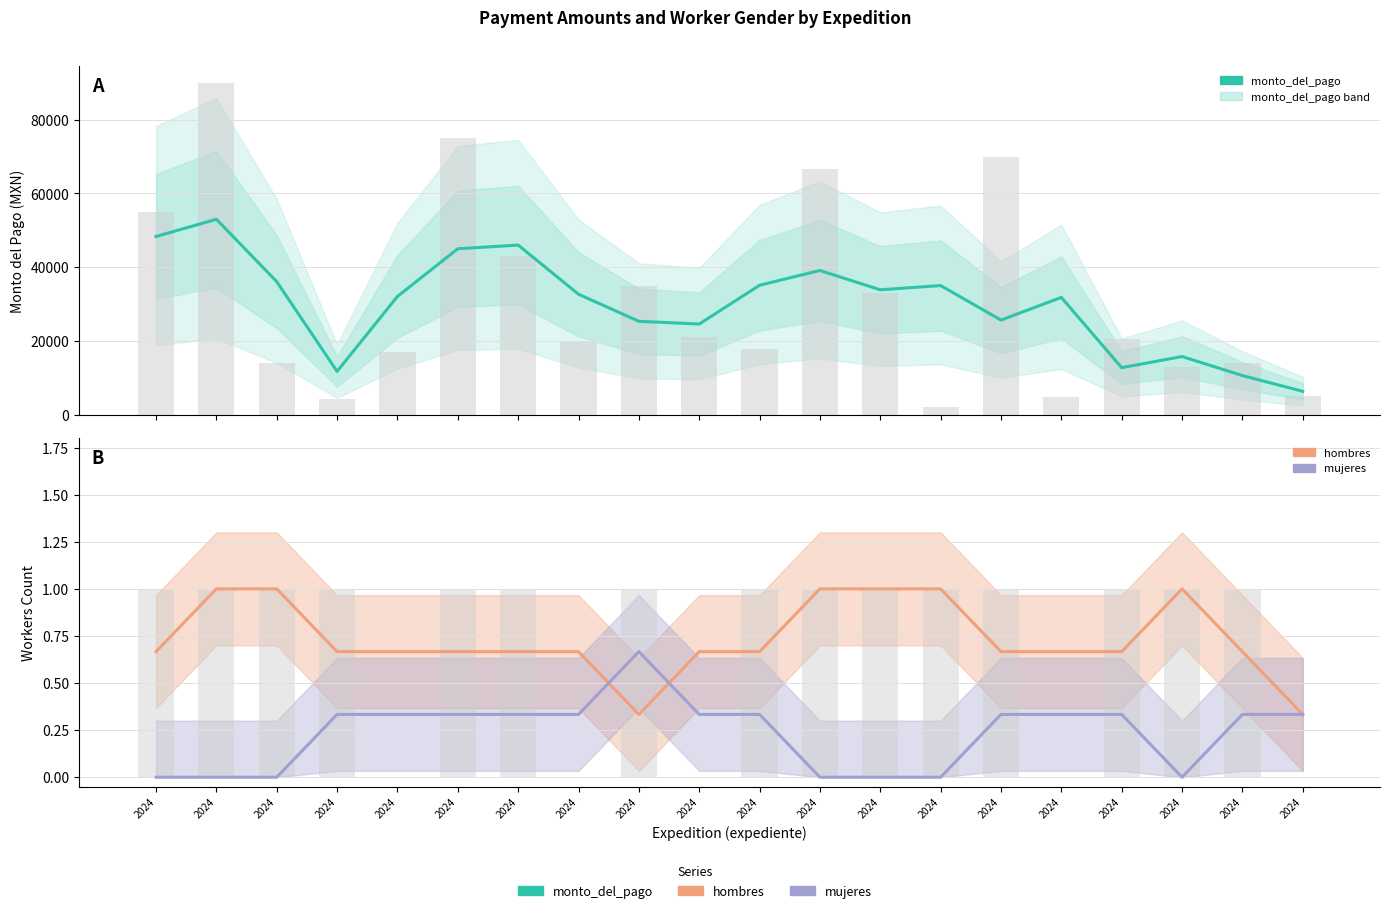

At which category is the sum across all series the highest?

2024